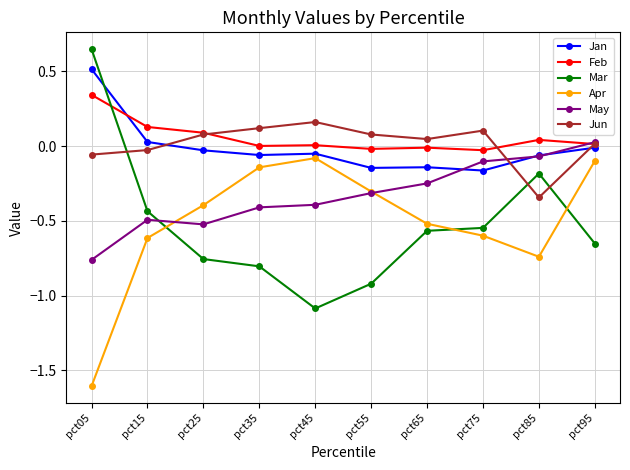

Is the value of Jan at pct25 greater than the value of Apr at pct05?

Yes